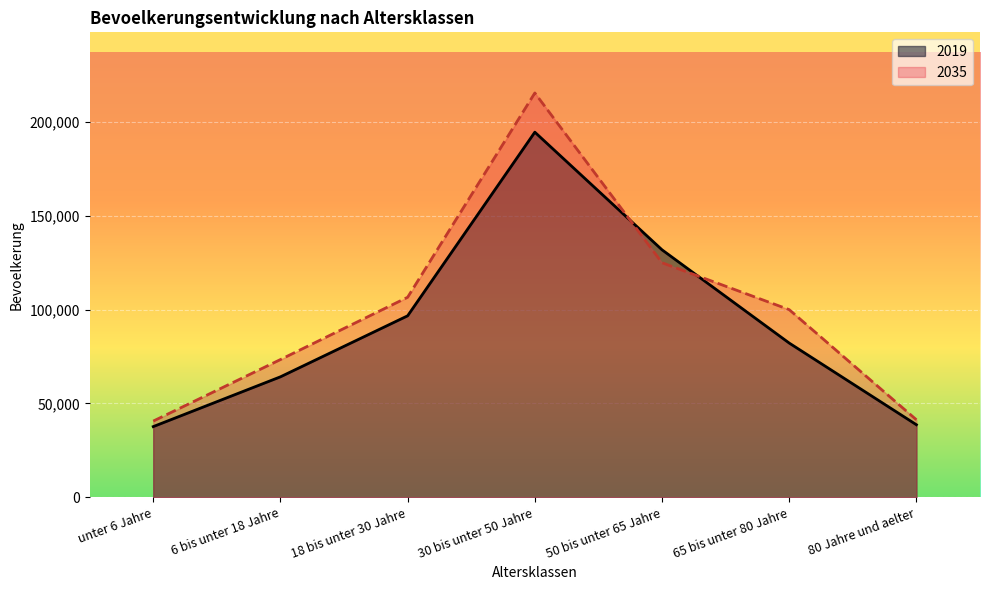

Does the chart display data point markers on the line(s)?

No